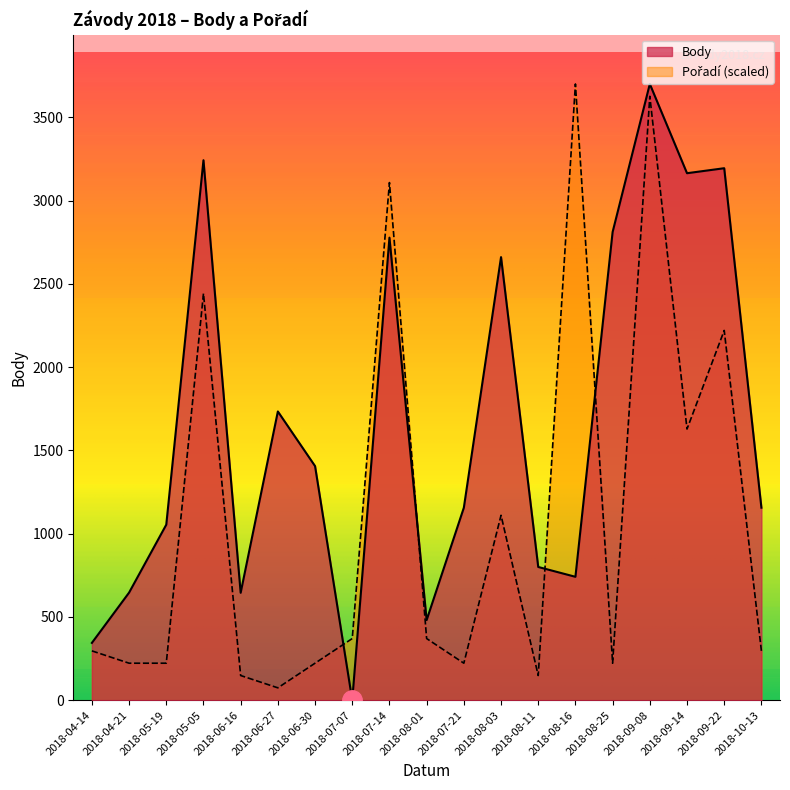

What are all the series names shown in the legend?

Body, Pořadí